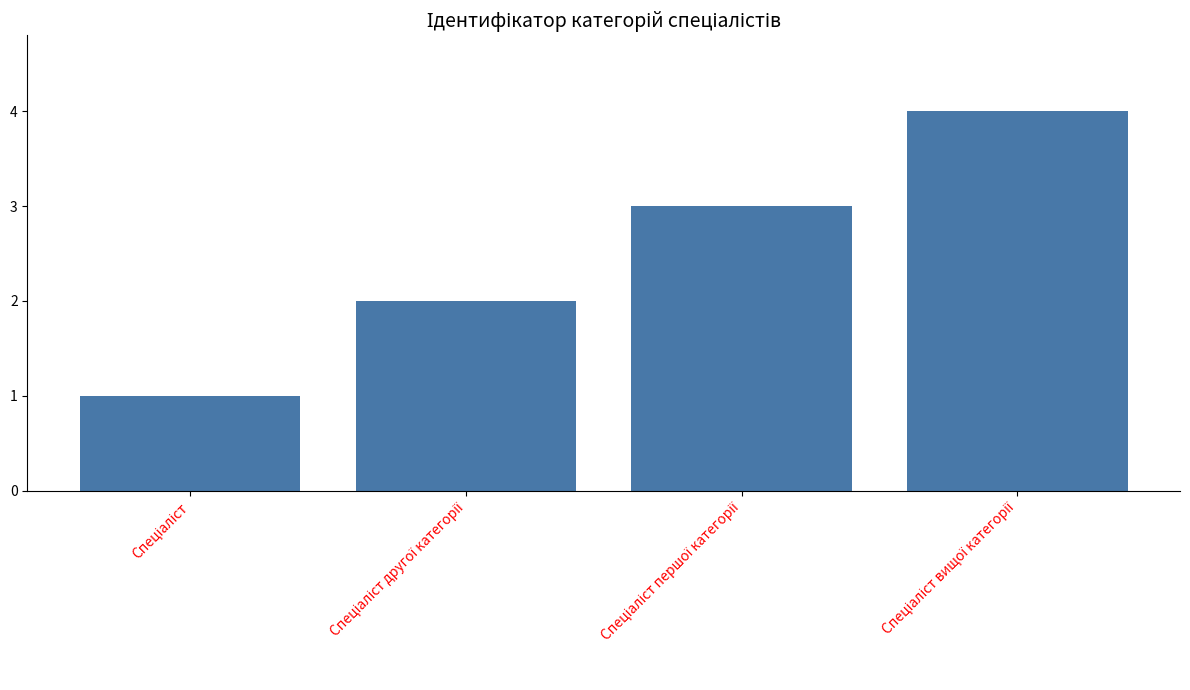

What is the sum of all values?

10